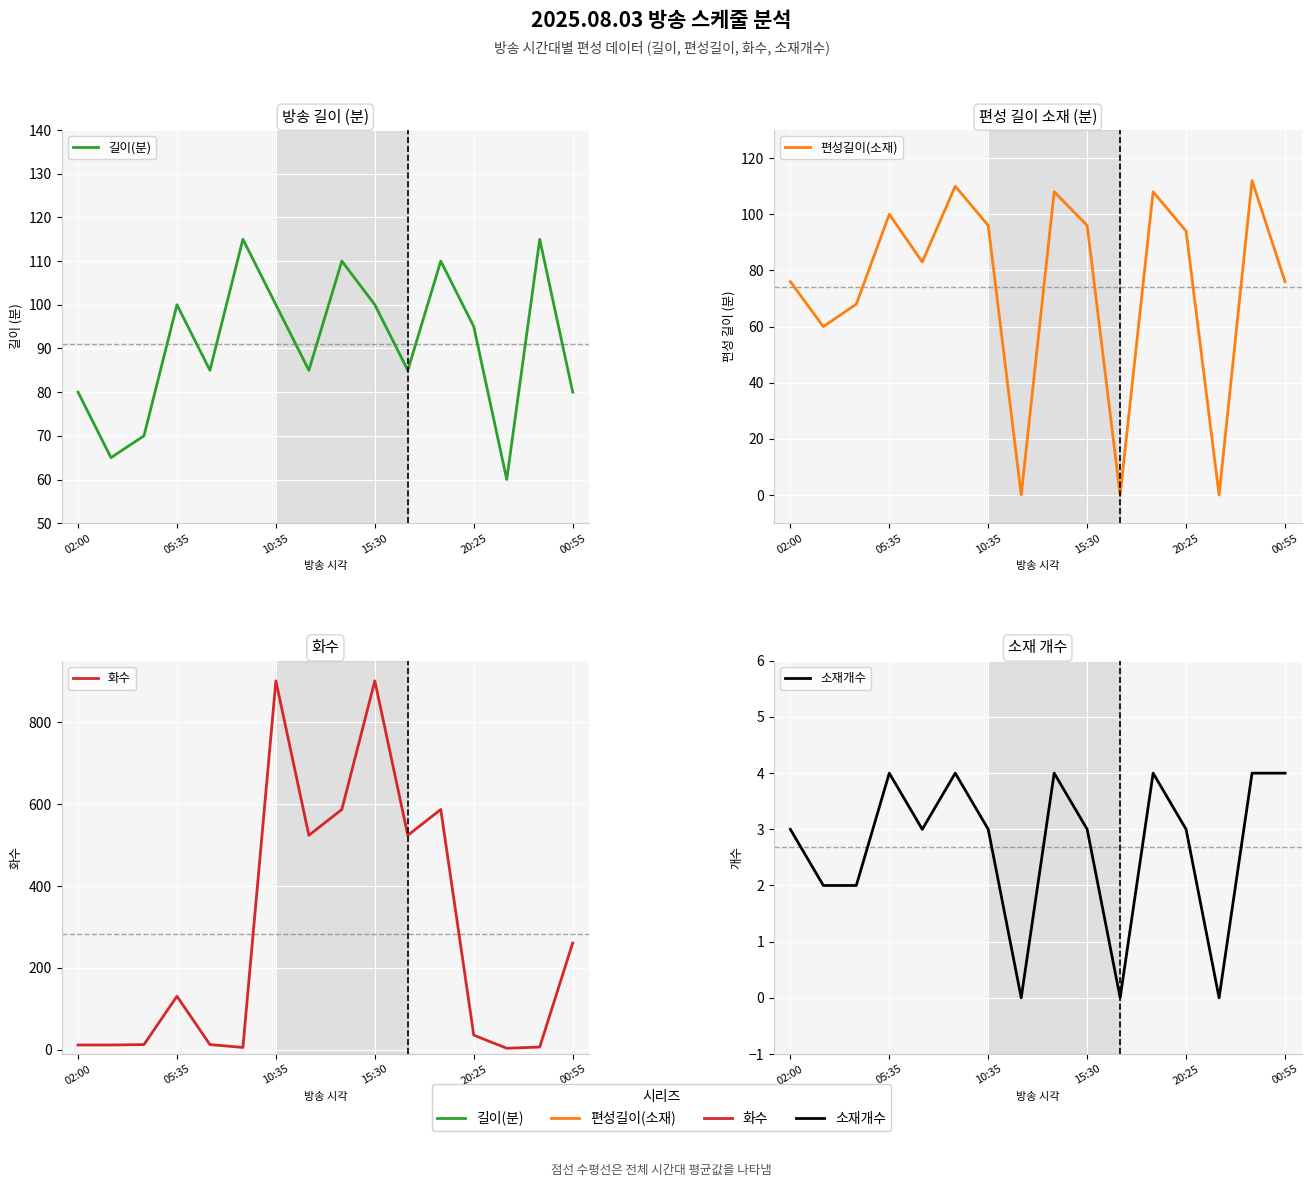

Which series changed the most between 10 and 13?

화수